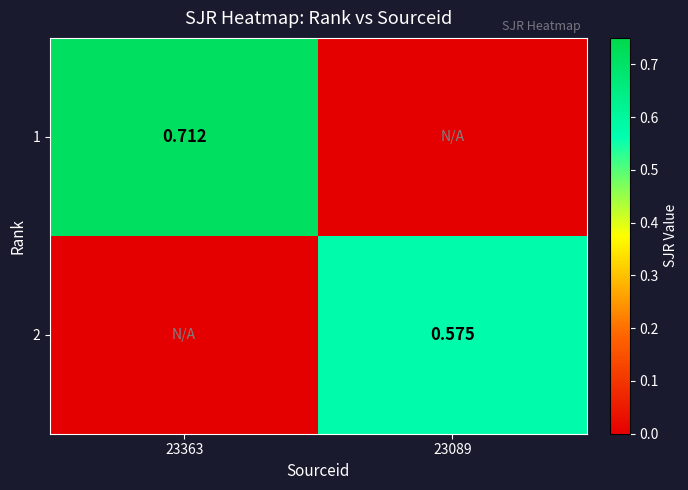

The value of 2 at 23363 is 0.3. True or false?

False